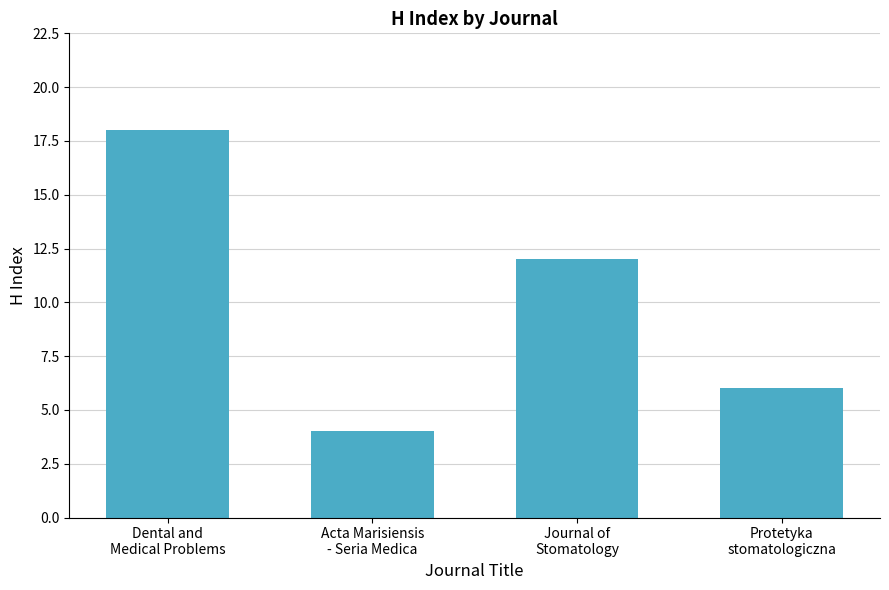

How many categories are shown in the chart?

4